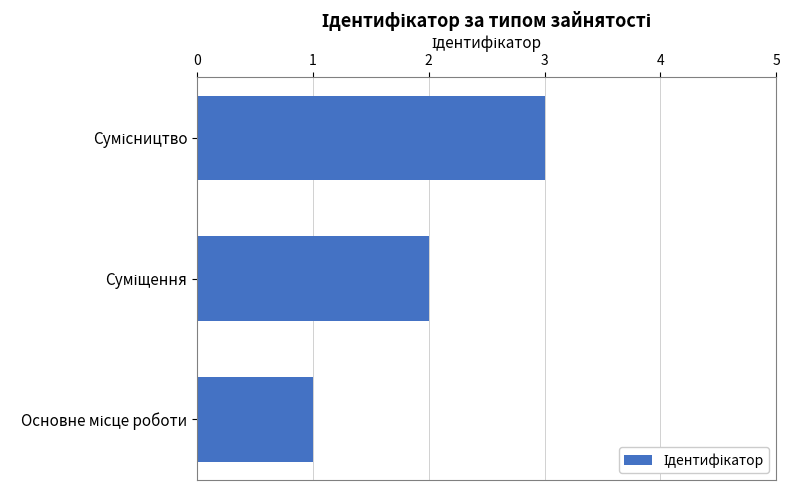

What is the sum of all values?

6